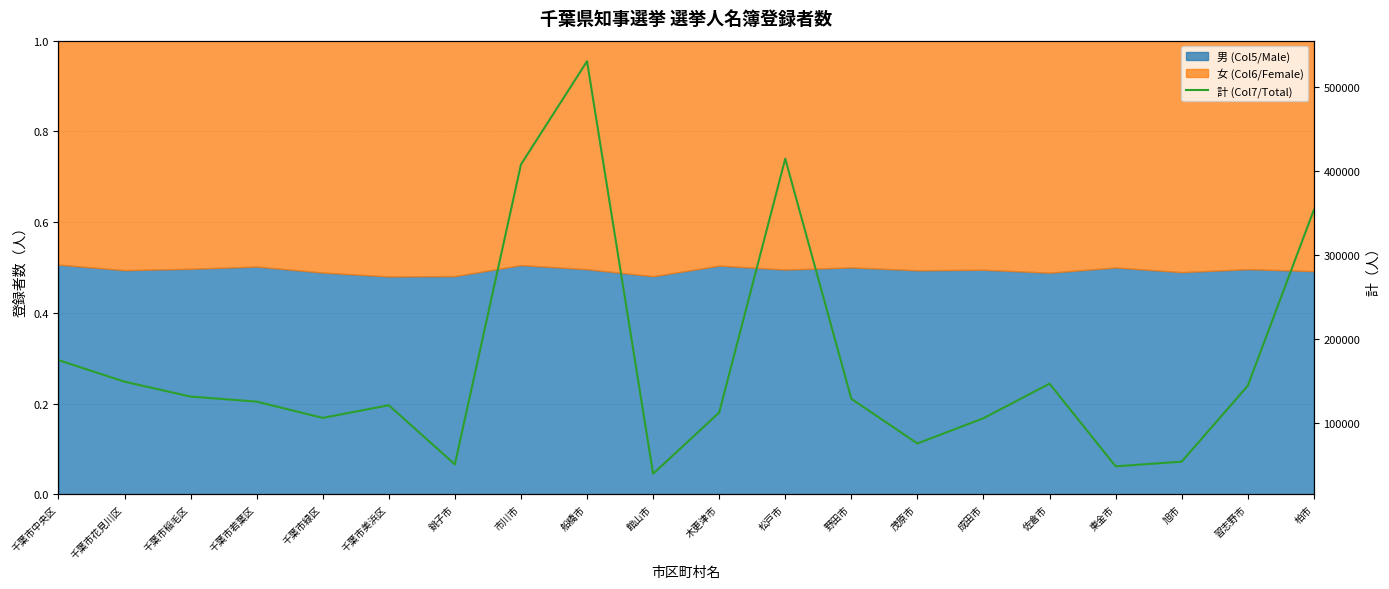

What is the value of the 15th point from the left?

105980